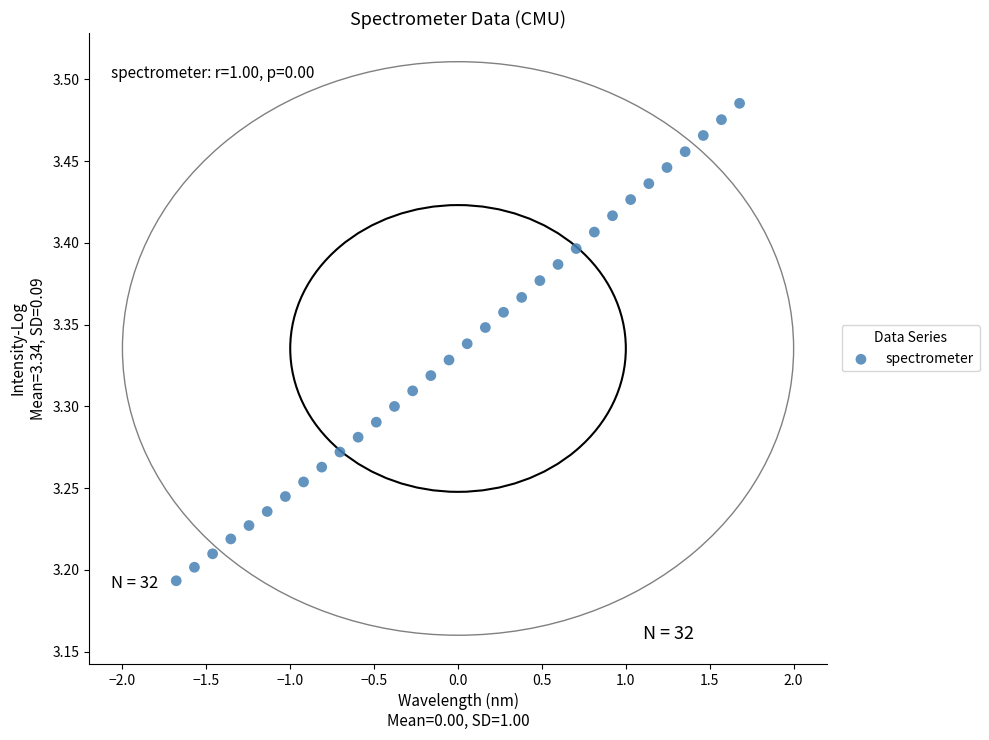

What is the range of Y values (max minus min)?

0.3